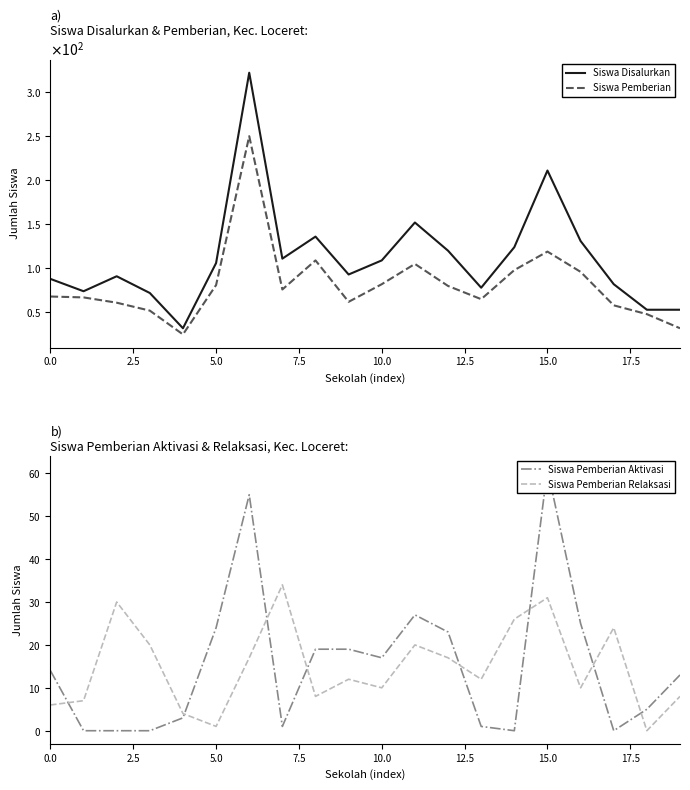

How many interior local peaks does the Siswa Pemberian Relaksasi series have?

6